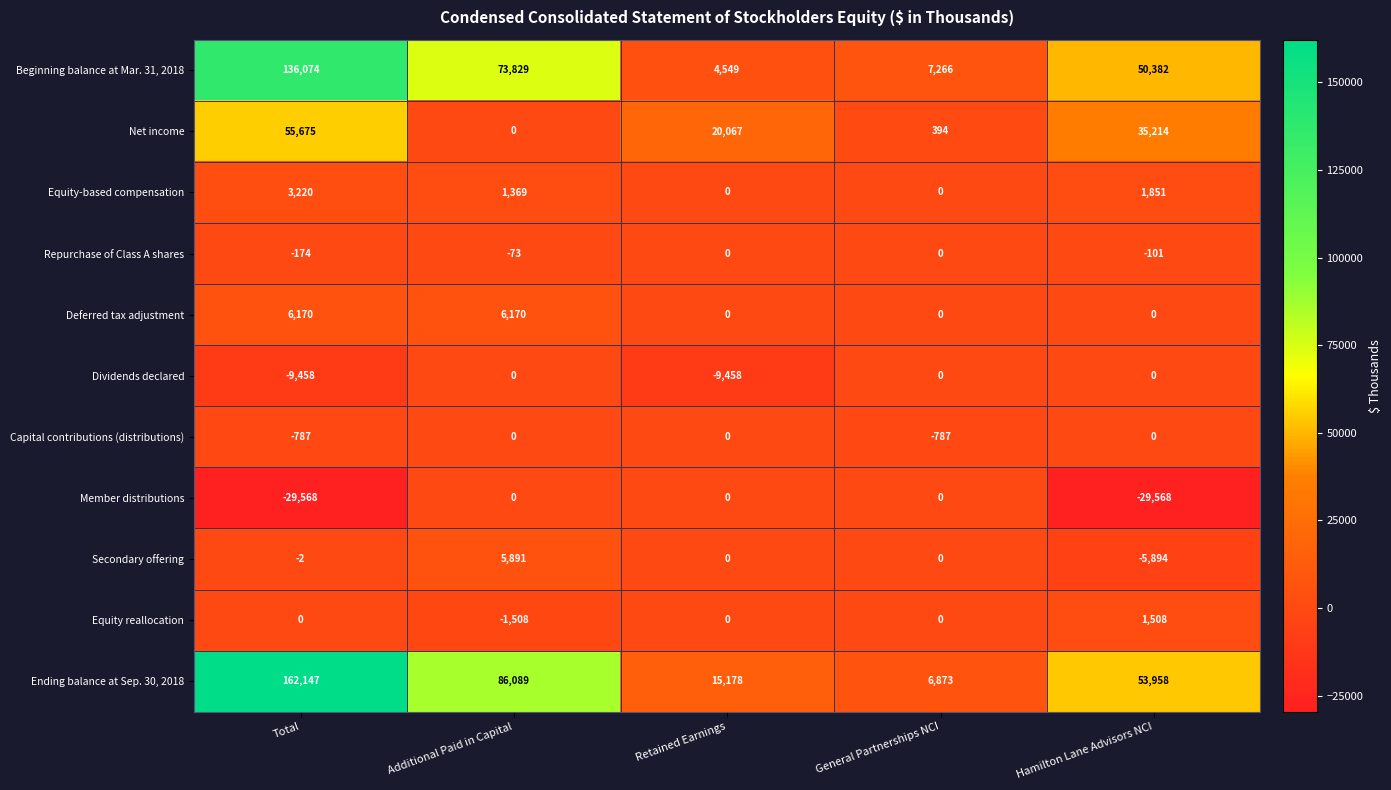

At how many categories does at least one series exceed 148065?

1